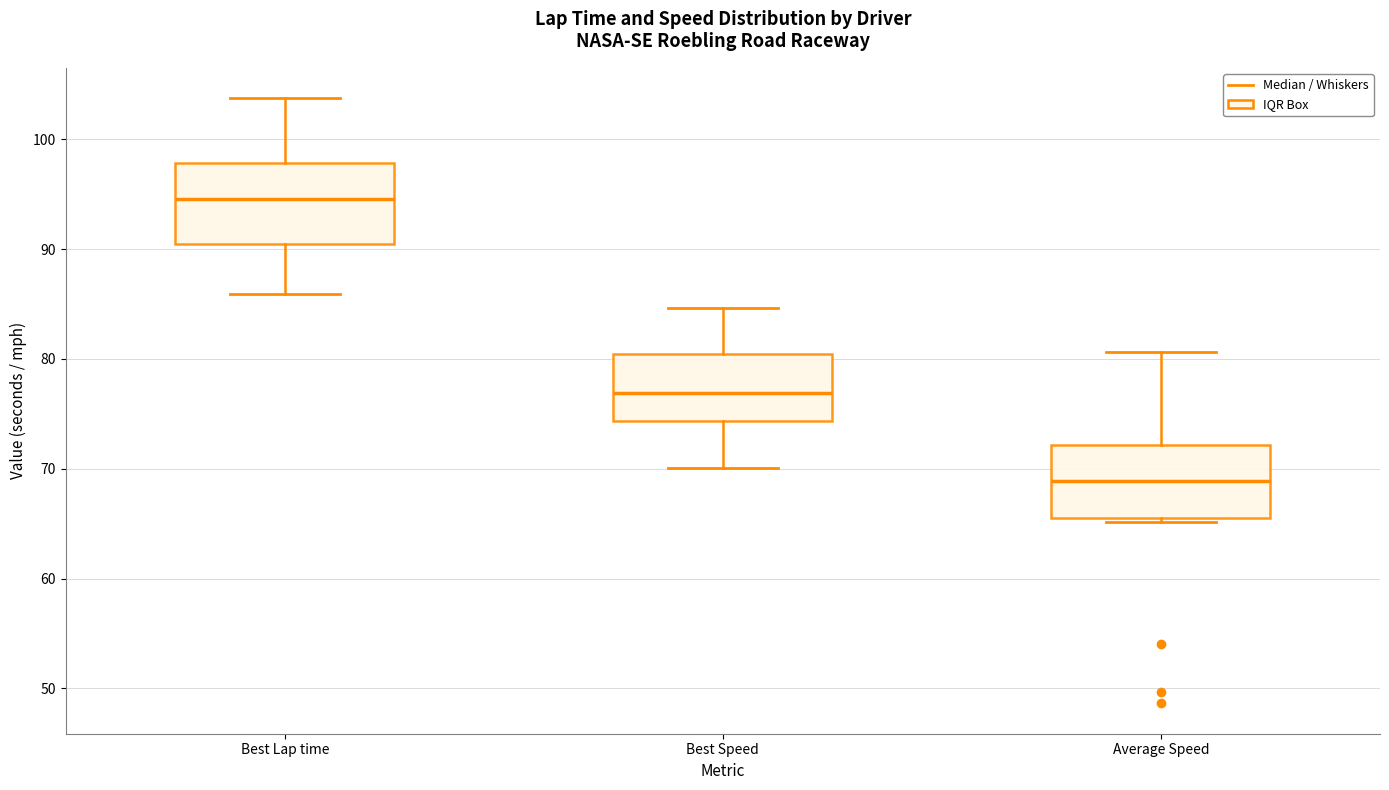

Reading left to right, read every box against the y-axis: the position of its median line, the range the box covers, and the ends of its whiskers. The values are not printed on the chart, so give them approximately, as read against the axis.

Best Lap time: median 95, box 90 to 98, whiskers 86 to 104
Best Speed: median 77, box 74 to 80, whiskers 70 to 85
Average Speed: median 69, box 66 to 72, whiskers 65 to 81